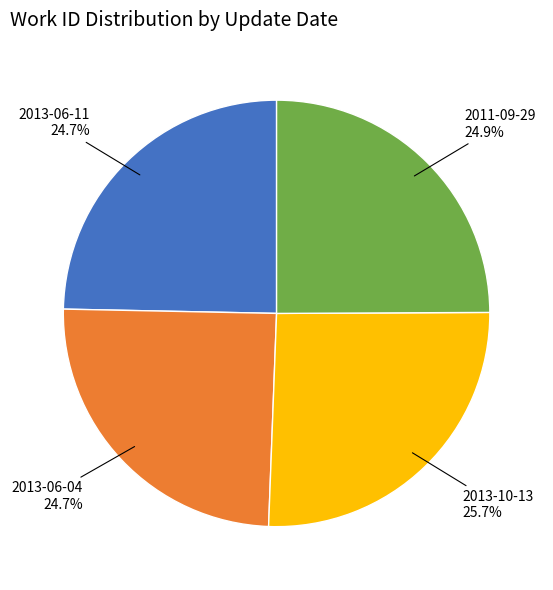

How many segments does this pie chart have?

4